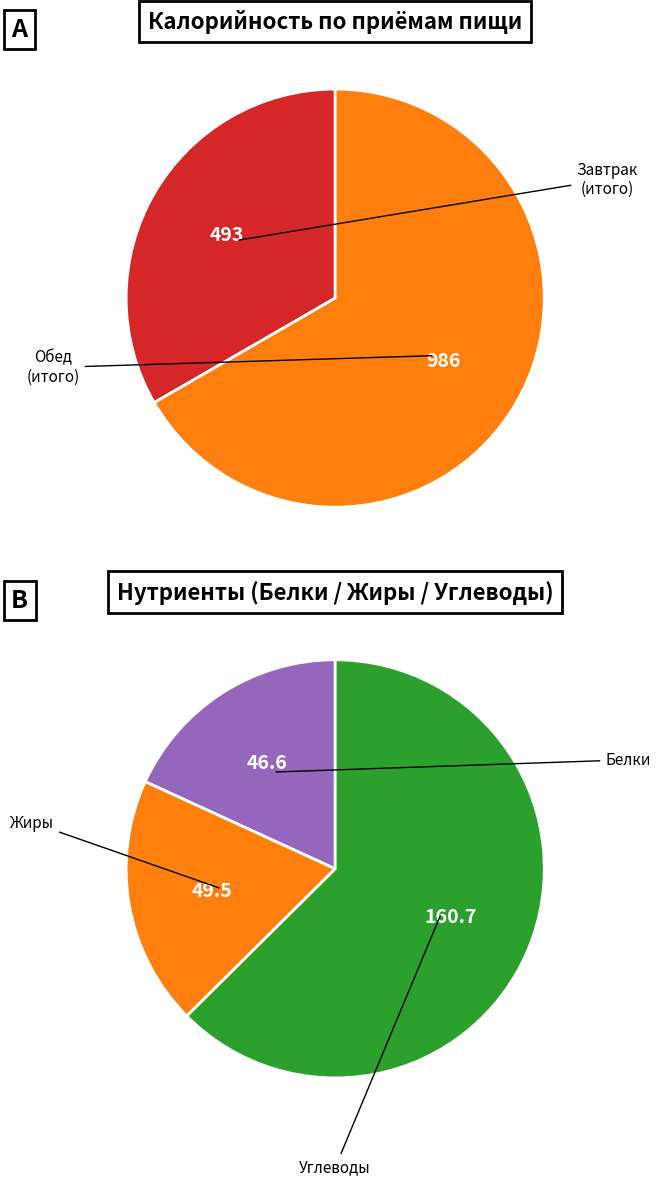

How much of the chart is everything except Обед (итого)?

33.3%